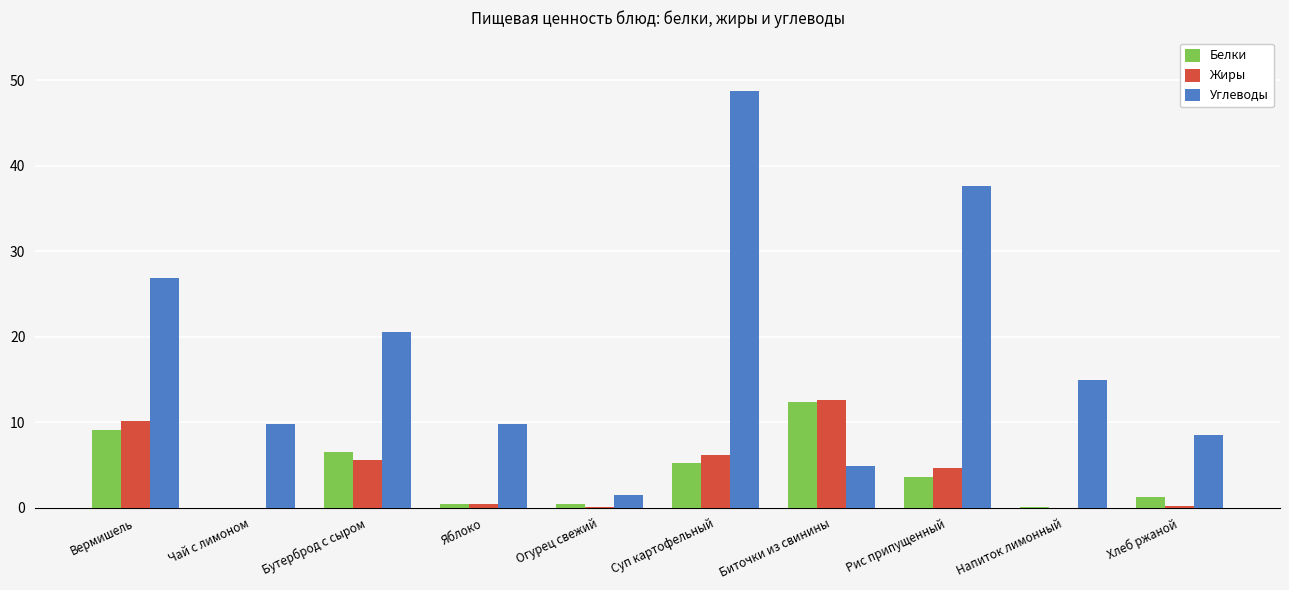

What is the total value across all series at Вермишель?

46.2